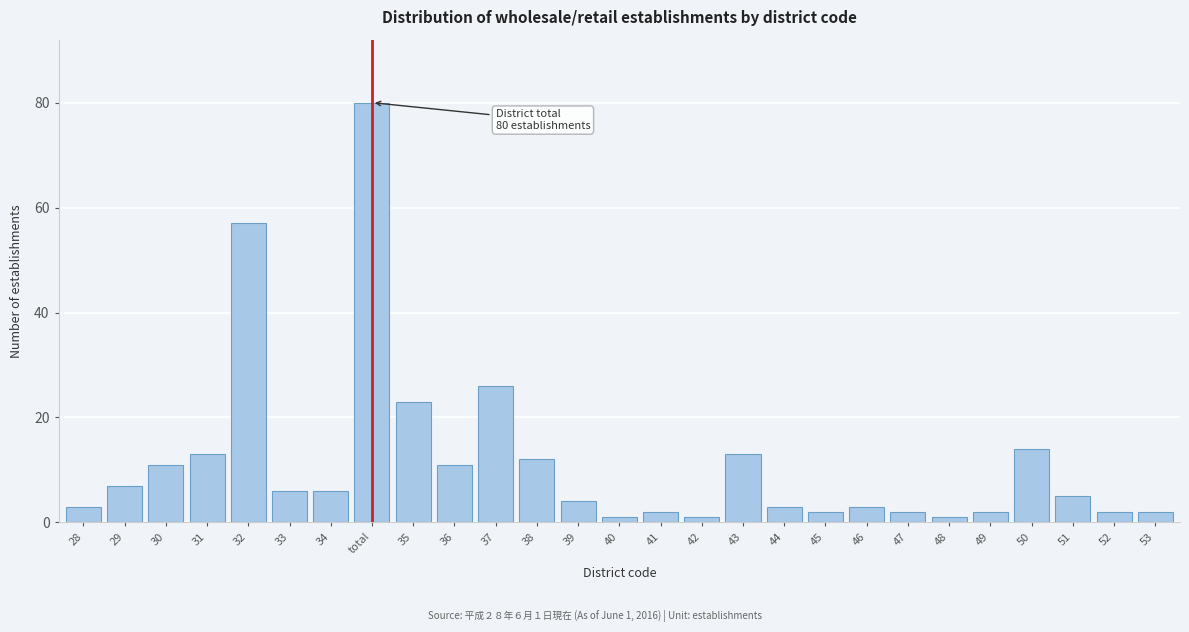

Reading left to right, extract all data points from this chart.

28=3	29=7	30=11	31=13	32=57	33=6	34=6	total=80	35=23	36=11	37=26	38=12	39=4	40=1	41=2	42=1	43=13	44=3	45=2	46=3	47=2	48=1	49=2	50=14	51=5	52=2	53=2